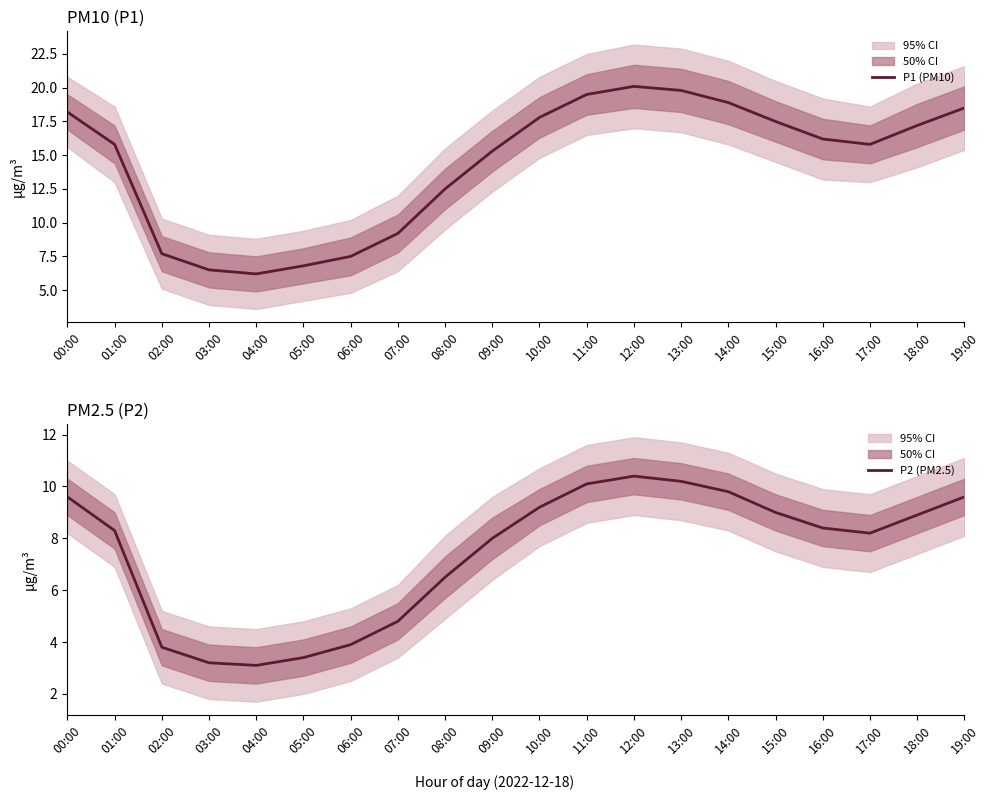

How many values in the P2 (PM2.5) series exceed 8?

12